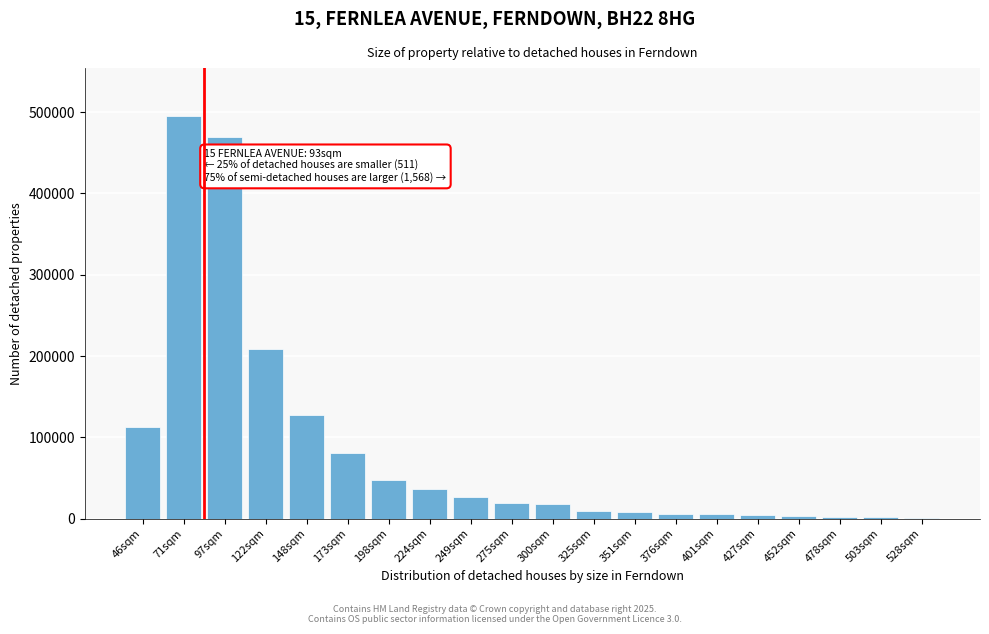

At which label is the value closest to 247830?

122sqm